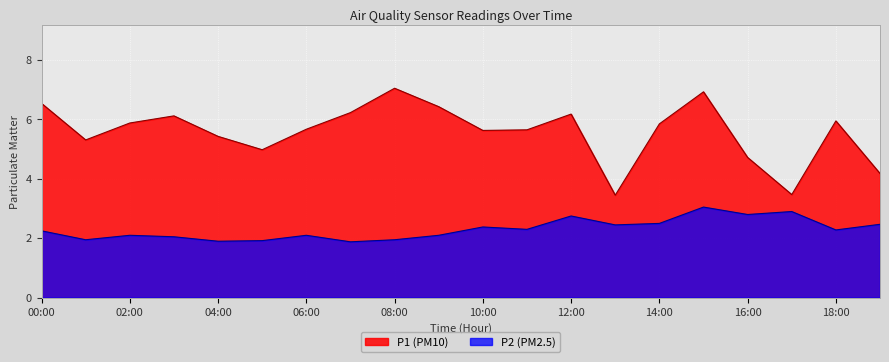

At which category does P1 reach its first local valley?

01:00